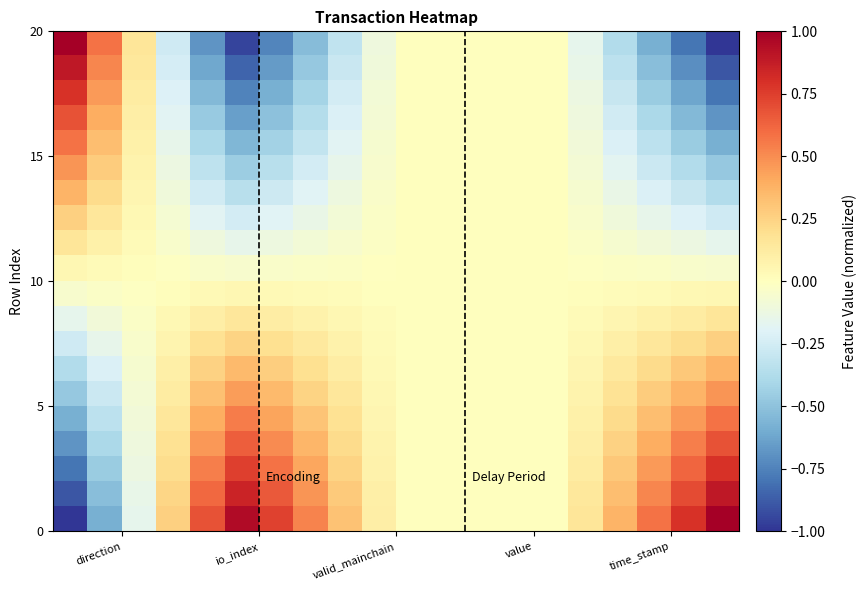

What is the maximum value shown in the chart?

1.0